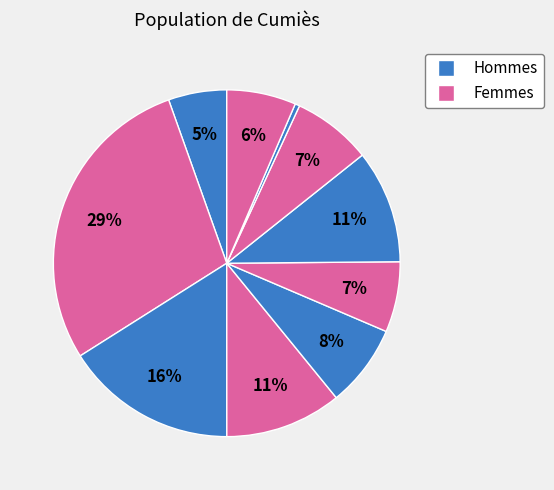

To the nearest percent, what is the difference between the largest and smallest slice percentages?

28%